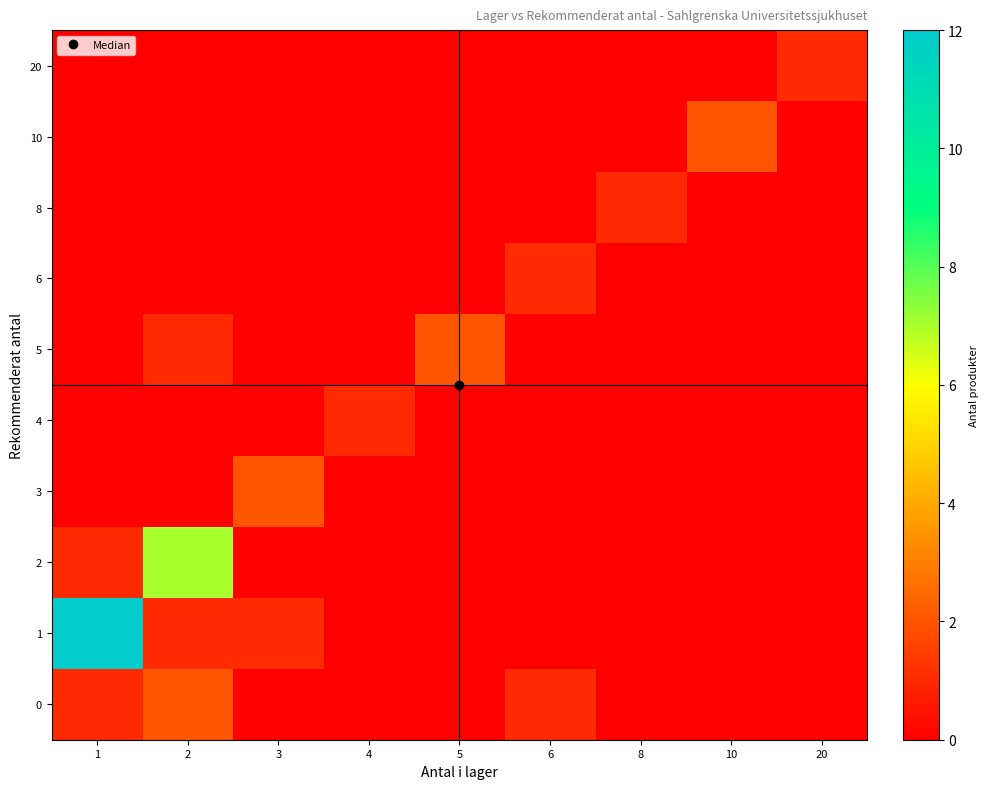

At which category is the sum across all series the highest?

1